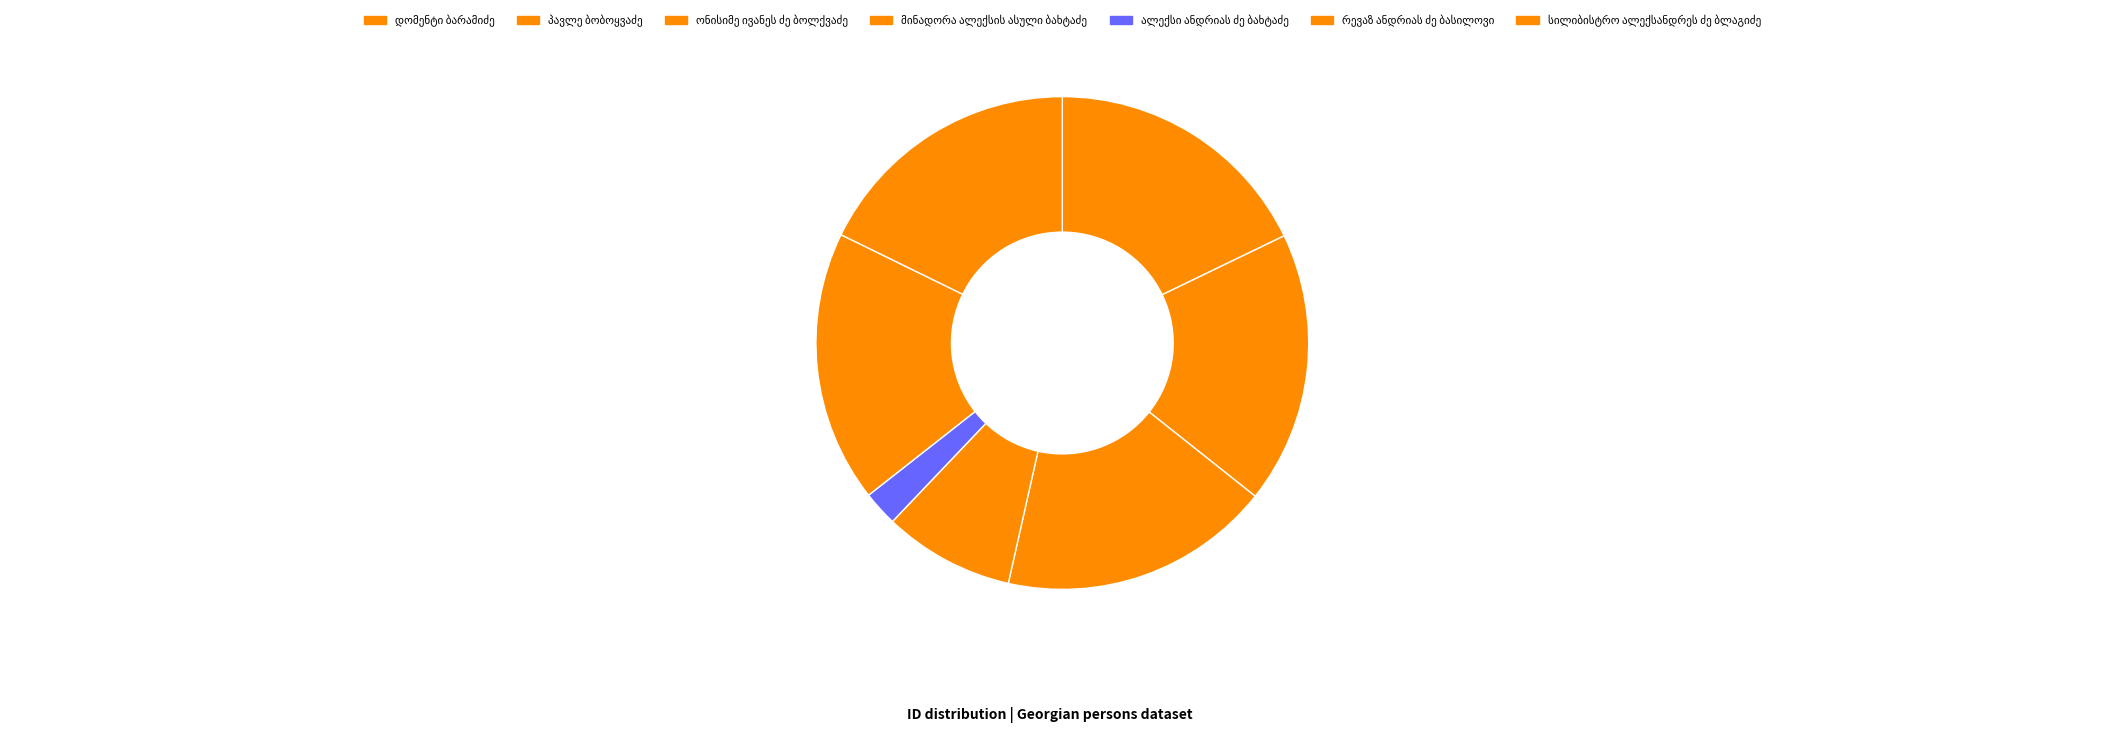

Which has a higher value, ალექსი ანდრიას ძე ბახტაძე or პავლე ბობოყვაძე?

პავლე ბობოყვაძე